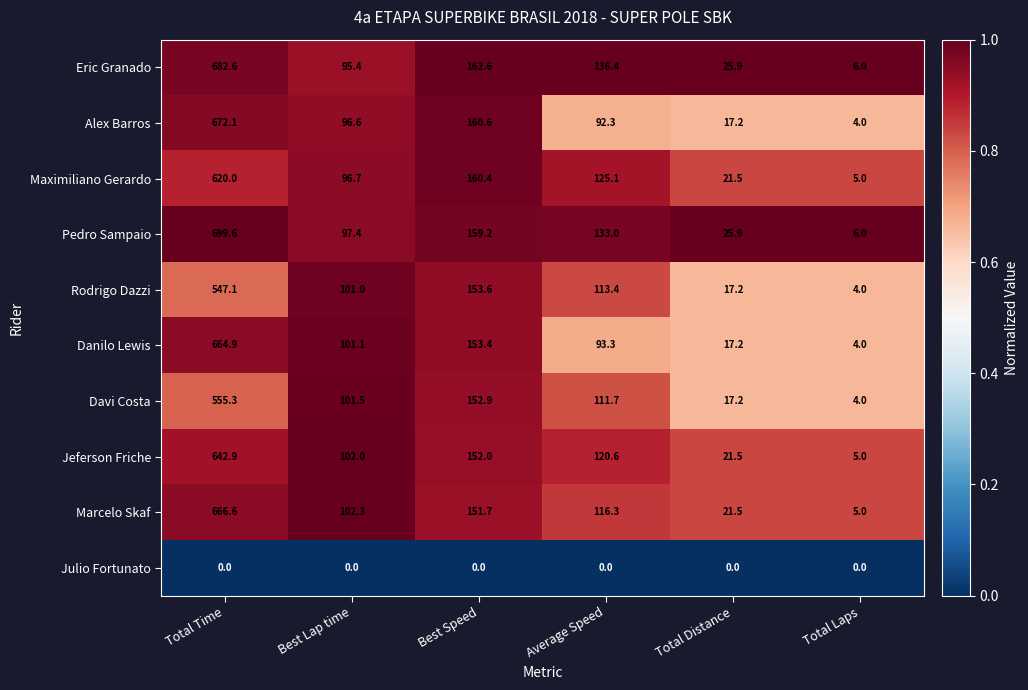

Where does the Eric Granado series first go above 136?

Total Time